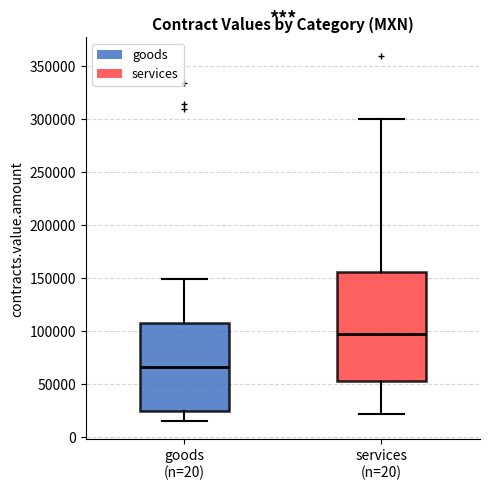

Reading left to right, transcribe this box plot: for each box, give where its median line is, the range the box spans, and where its two whiskers end, as read against the y-axis. The values are not printed on the chart, so give them approximately, as read against the axis.

goods (n=20): median 65000, box 25000 to 110000, whiskers 15000 to 150000
services (n=20): median 100000, box 55000 to 155000, whiskers 20000 to 300000